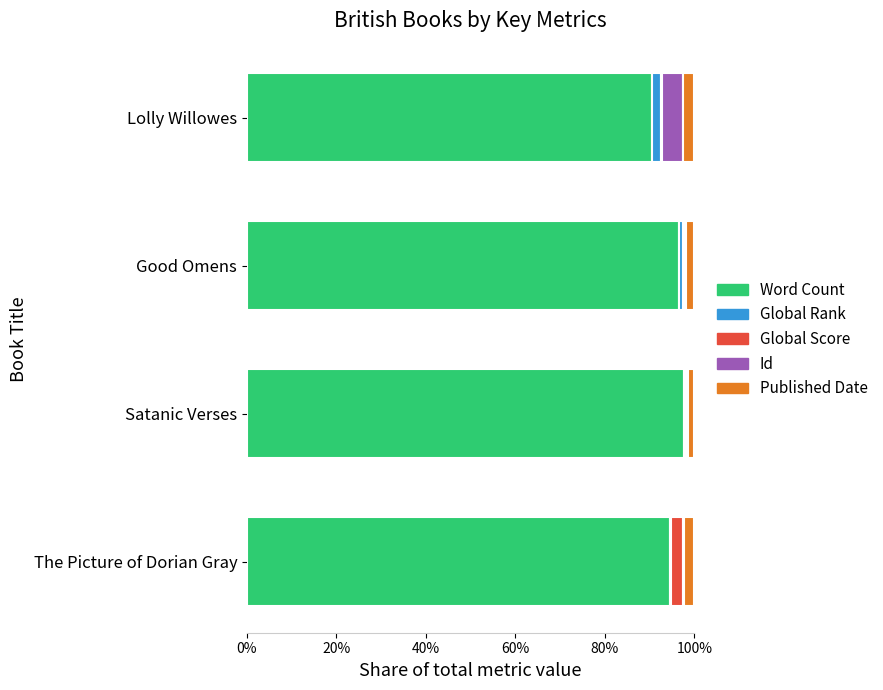

What are all the series names shown in the legend?

Word Count, Global Rank, Global Score, Id, Published Date